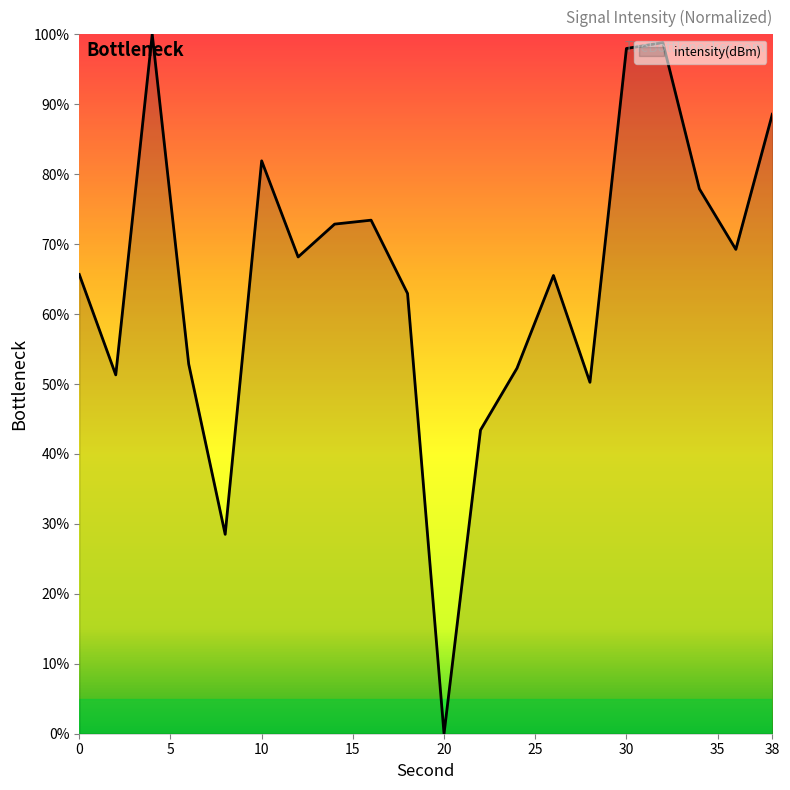

What is the difference between the maximum and minimum values?

100.0